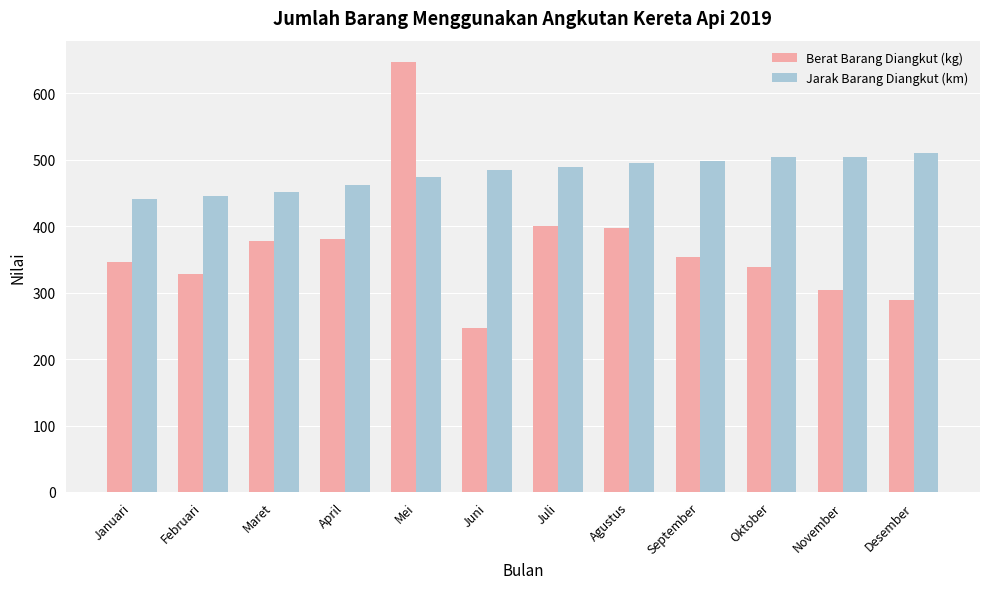

Which category has the highest value in the Berat Barang Diangkut (kg) series?

Mei